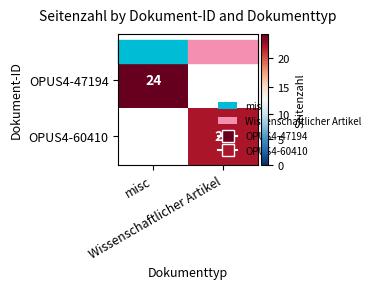

True or false: OPUS4-47194 has a value of 10.5 at misc.

False